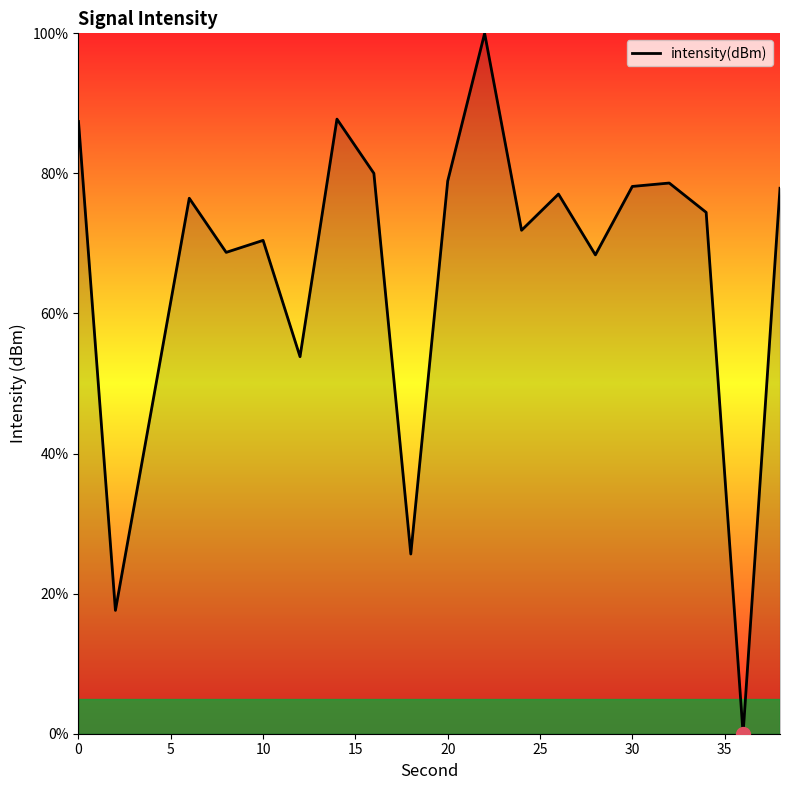

How many positive values are there?

19